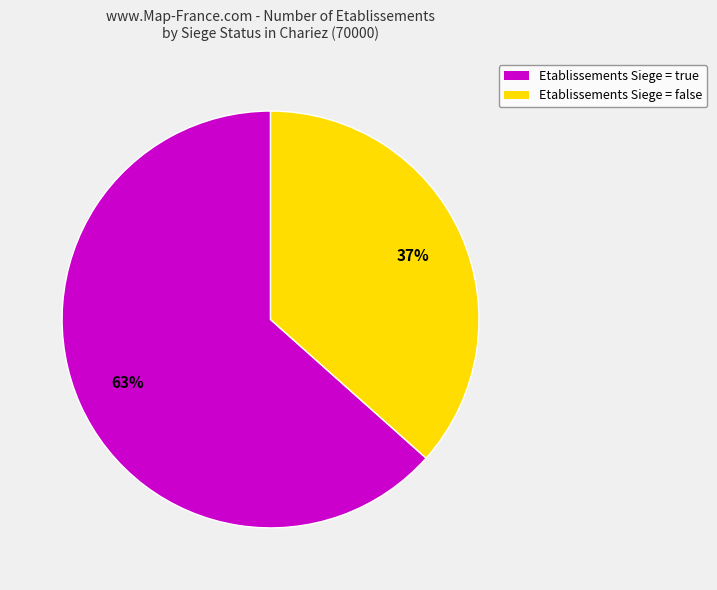

To the nearest percent, what is the average slice percentage?

50%